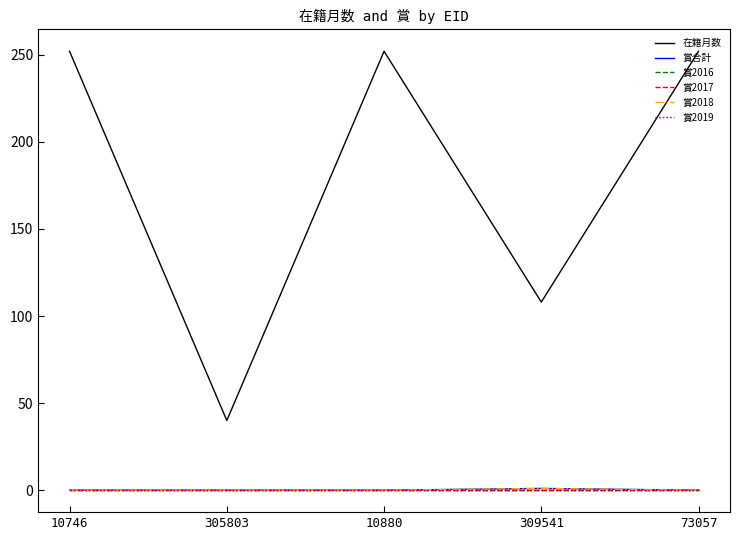

At which category does the chart reach its minimum across all series?

10746